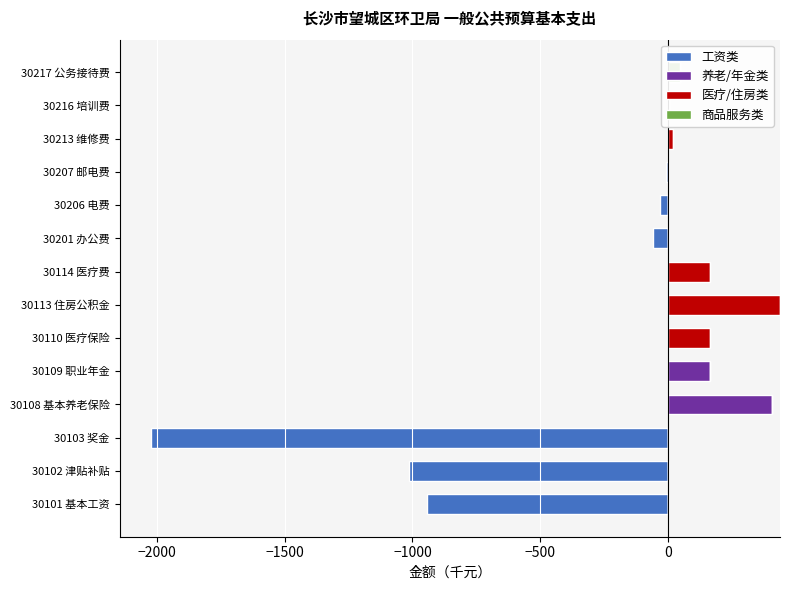

The 商品服务类 series shows 0.0 at 30113 住房公积金. True or false?

True